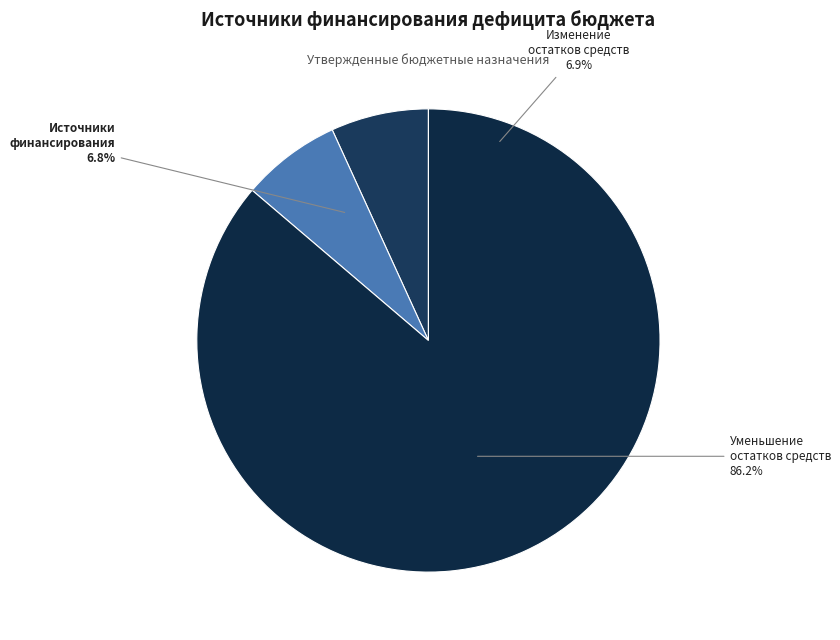

What percentage is the Изменение остатков средств slice, to the nearest percent?

7%